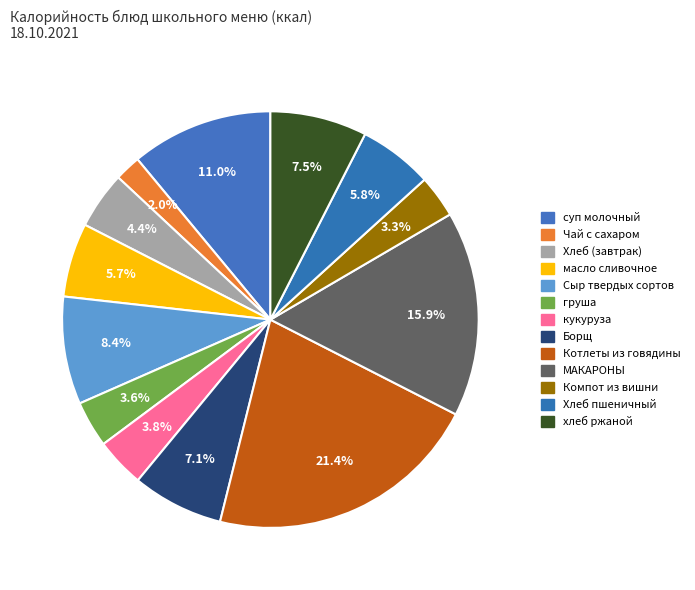

Rank the categories by value from lowest to highest.

Чай с сахаром, Компот из вишни, груша, кукуруза сахарная в зёрнах, Хлеб в ассортименте, масло сливочное порциями, Хлеб пшеничный, Борщ с капустой и картофелем со сметаной, хлеб ржаной, Сыр твердых сортов в нарезке, суп молочный с гречневой крупой, МАКАРОНЫ ОТВАРНЫЕ, Котлеты из говядины